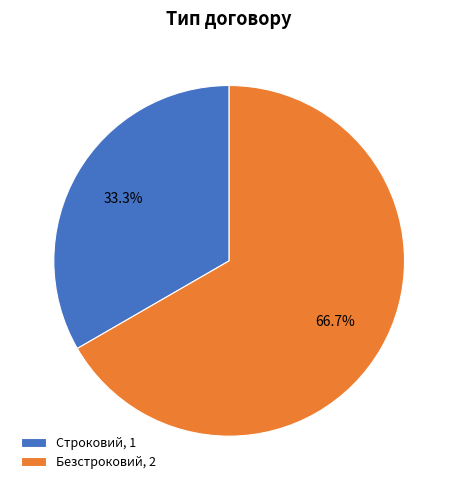

Is it true that Строковий is 33% of the pie?

True